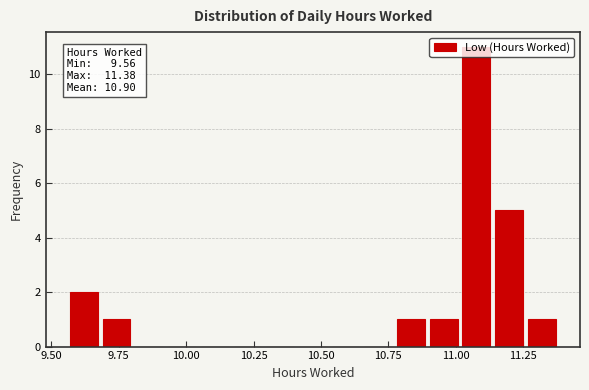

Read against the x-axis, roughly where is the centre of the tallest bar?

11.10